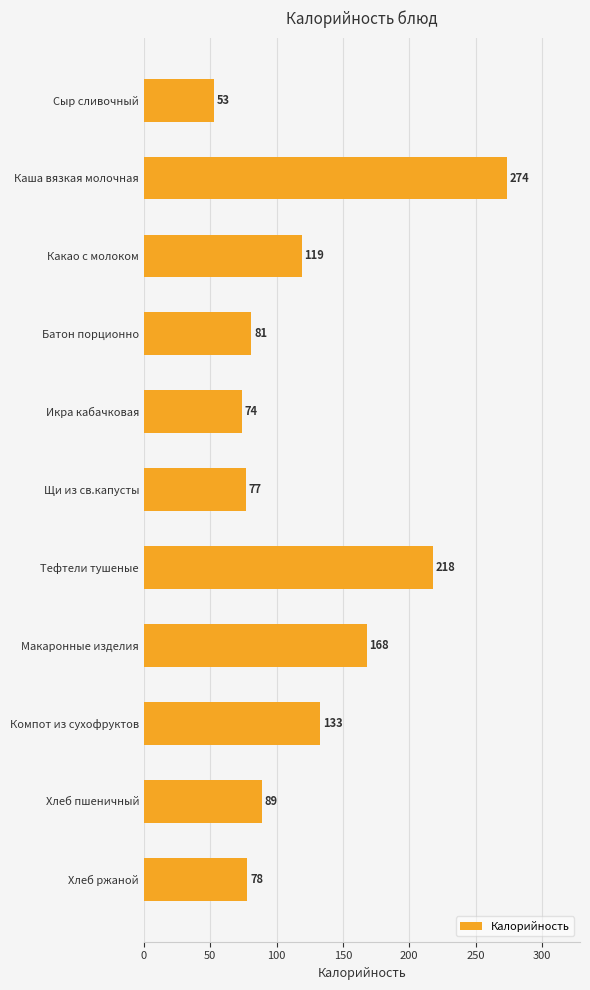

How many distinct data groups are displayed?

1